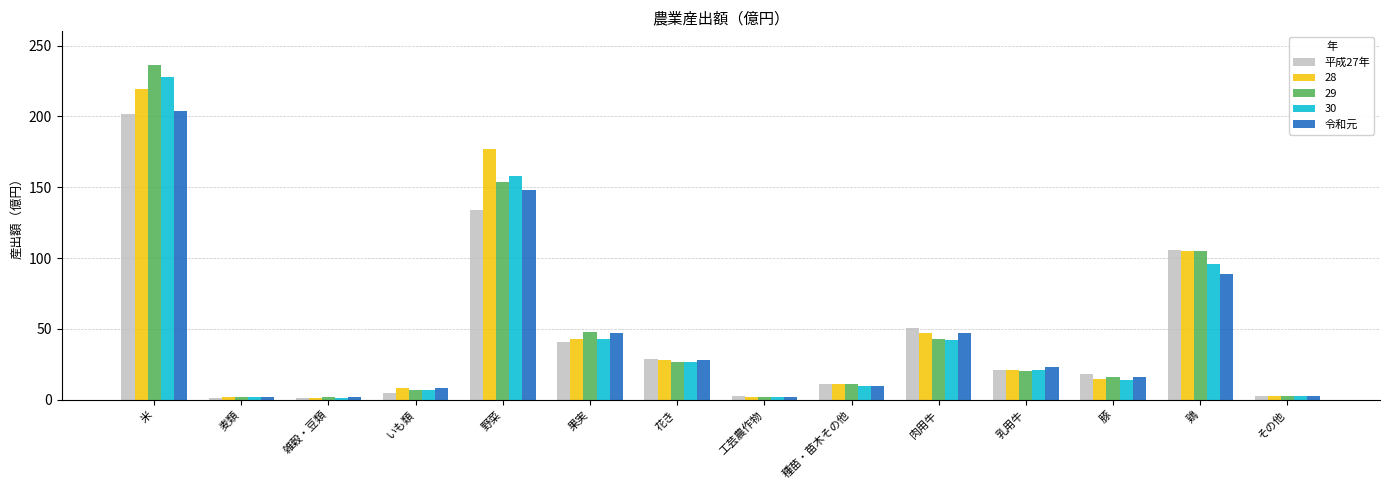

At which category is the sum across all series the highest?

米